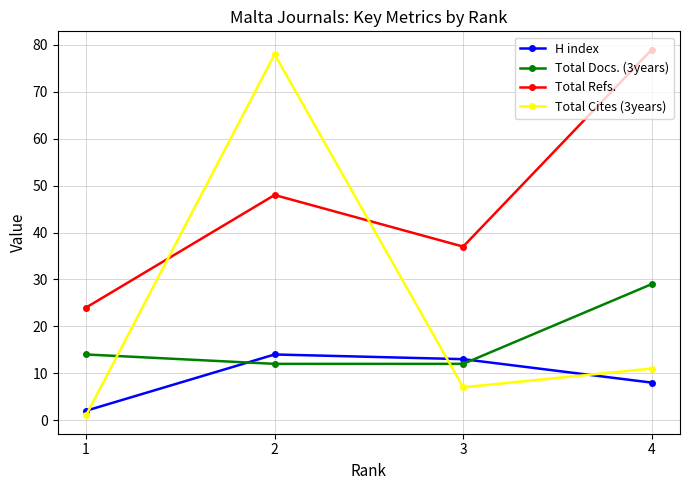

What is the total value across all series at 3?

69